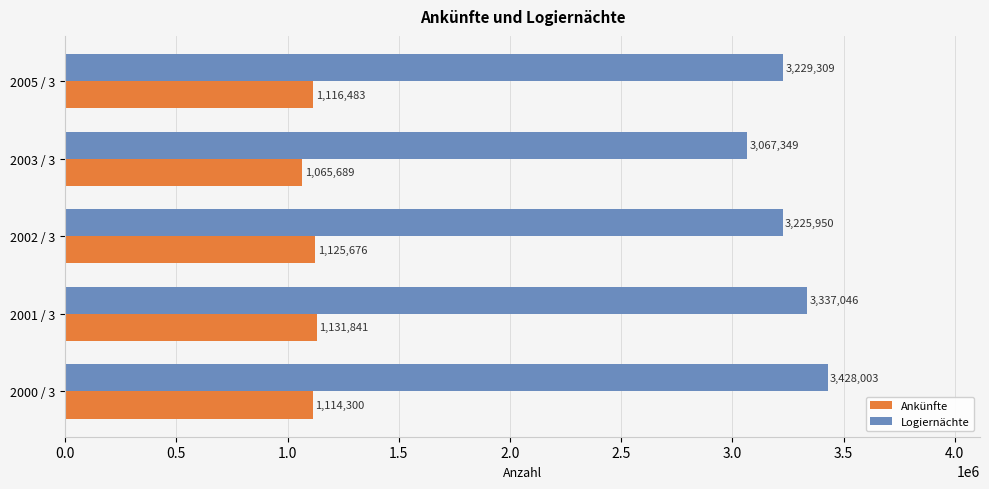

What is the total value across all series at 2002 / 3?

4351626